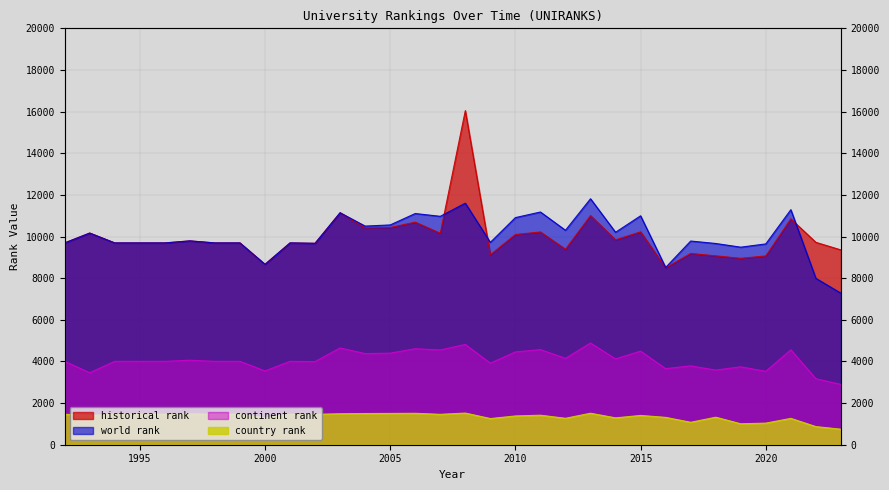

What is the difference between the highest and lowest values at 2001?

8229.0